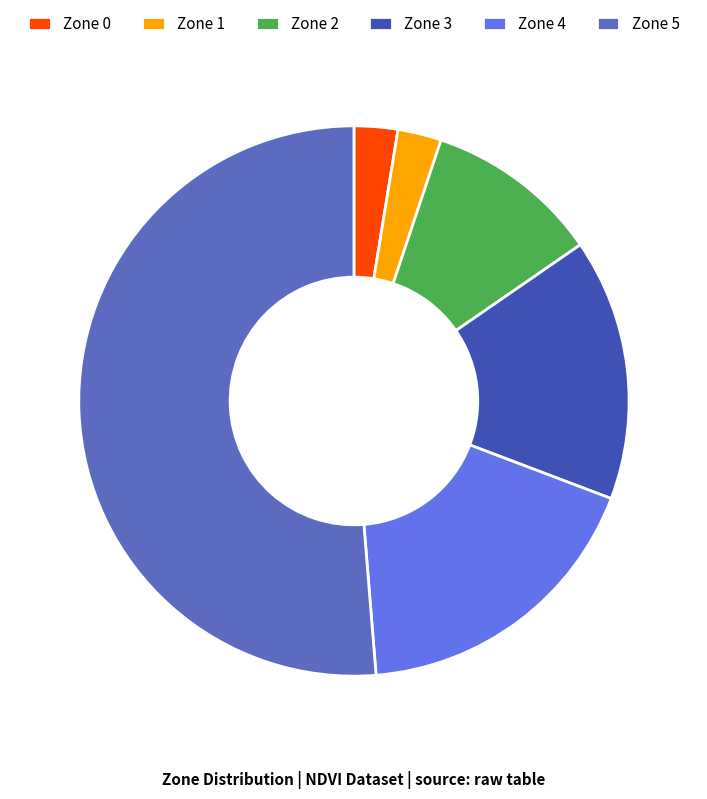

Is the sum of Zone 5 and Zone 0 greater than half?

Yes